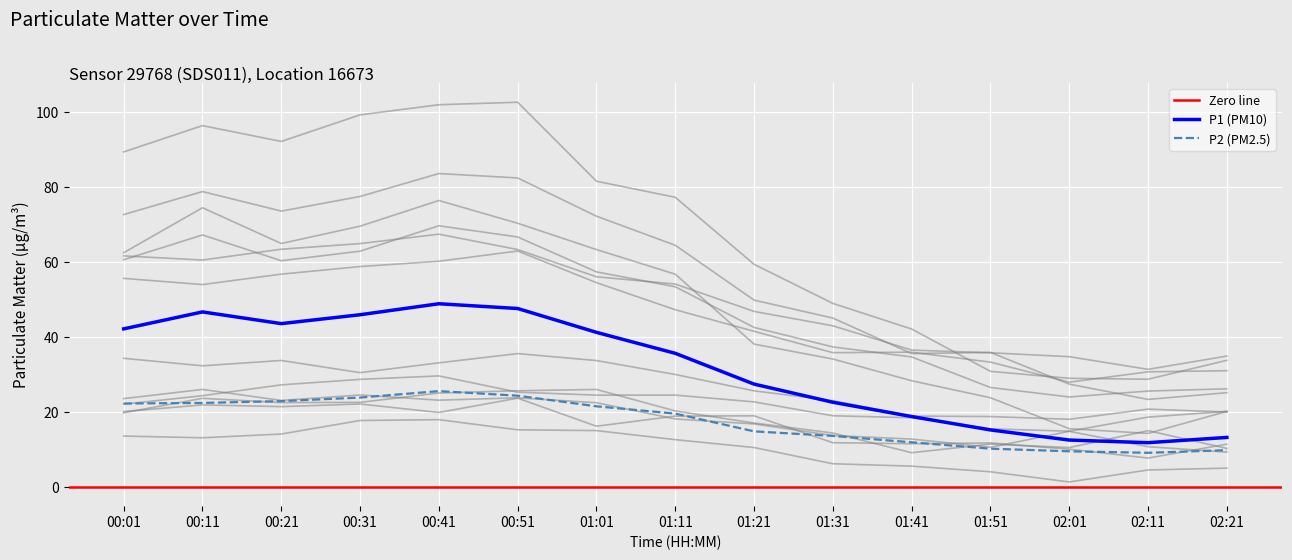

True or false: P2 has more than 1 interior local peaks.

False